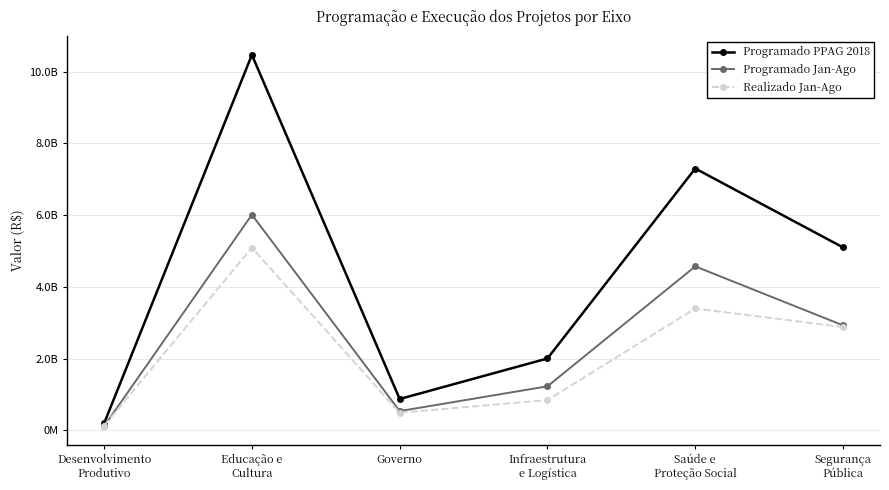

At which category does Realizado Jan-Ago reach its first local peak?

Educação e
Cultura